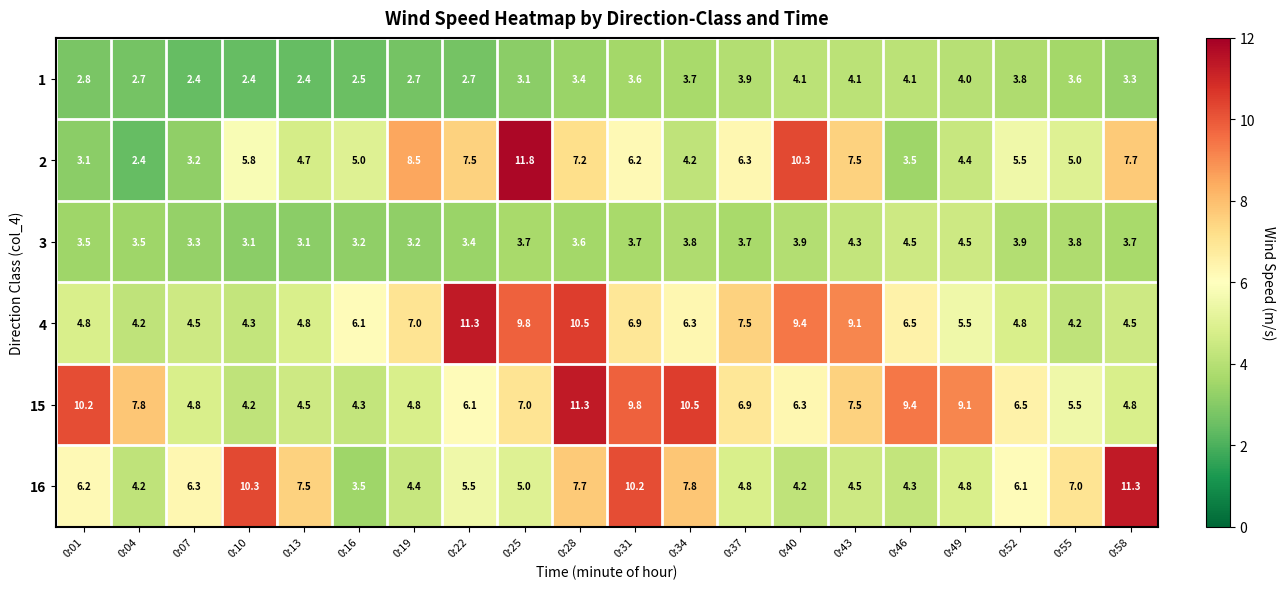

What is the sum of the 2 values at 0:46 and 0:31?

9.7